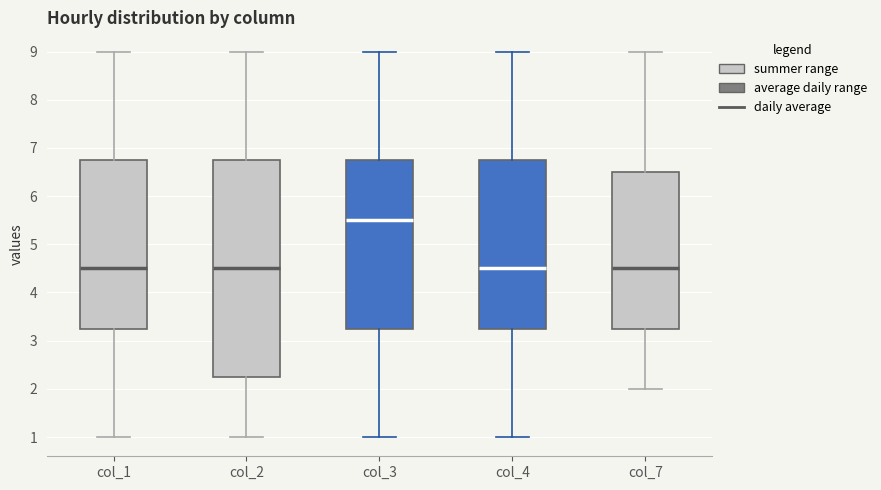

Where does the upper whisker of the box for col_7 end on the y-axis? The values are not printed on the chart, so give them approximately, as read against the axis.

9.0